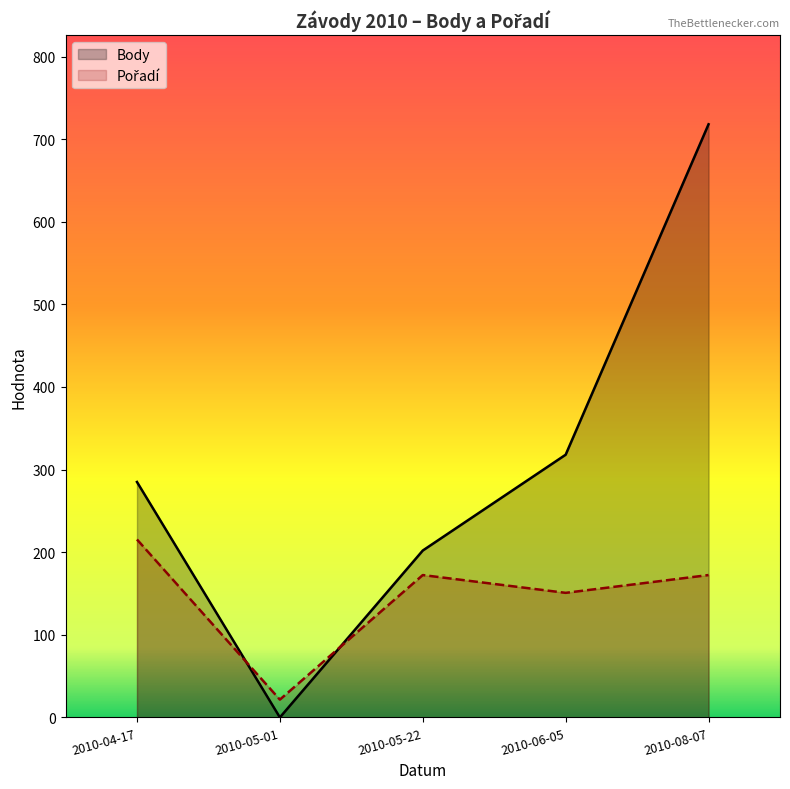

How many interior local peaks does the Pořadí series have?

1